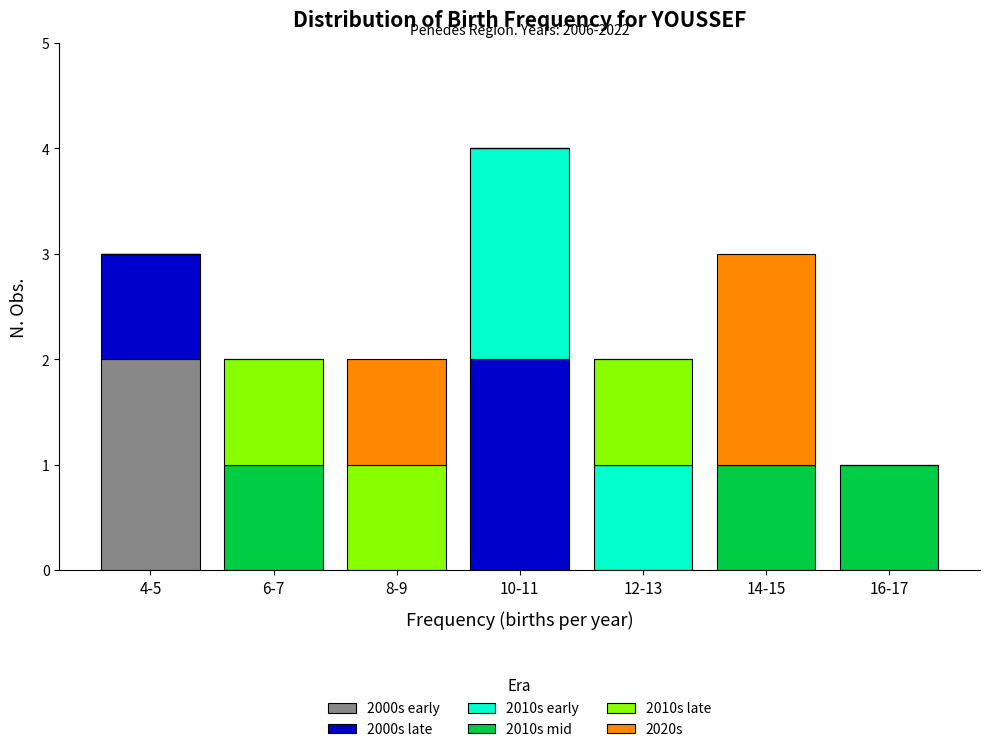

What is the total value across all series at 14-15?

3